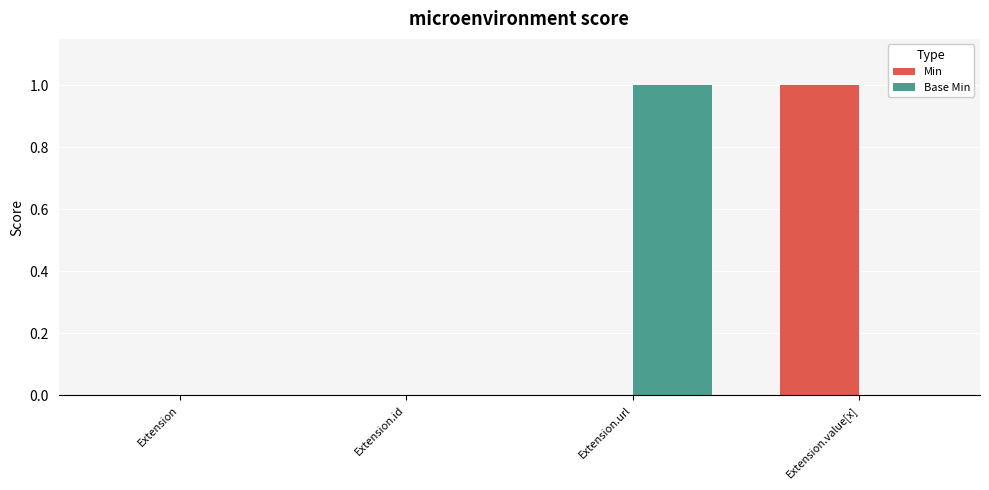

Reading left to right, what are all the values shown in this chart?

Min: 0	0	0	1
Base Min: 0	0	1	0